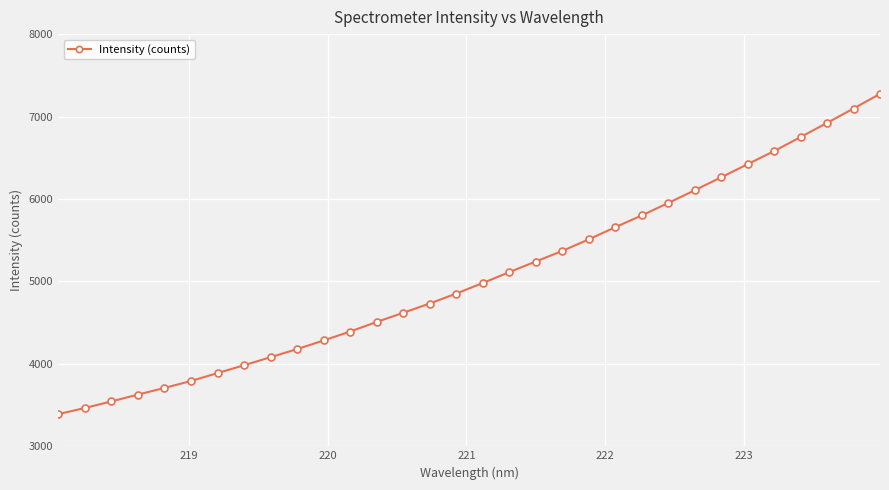

What is the difference between the second highest and minimum values?

3707.0